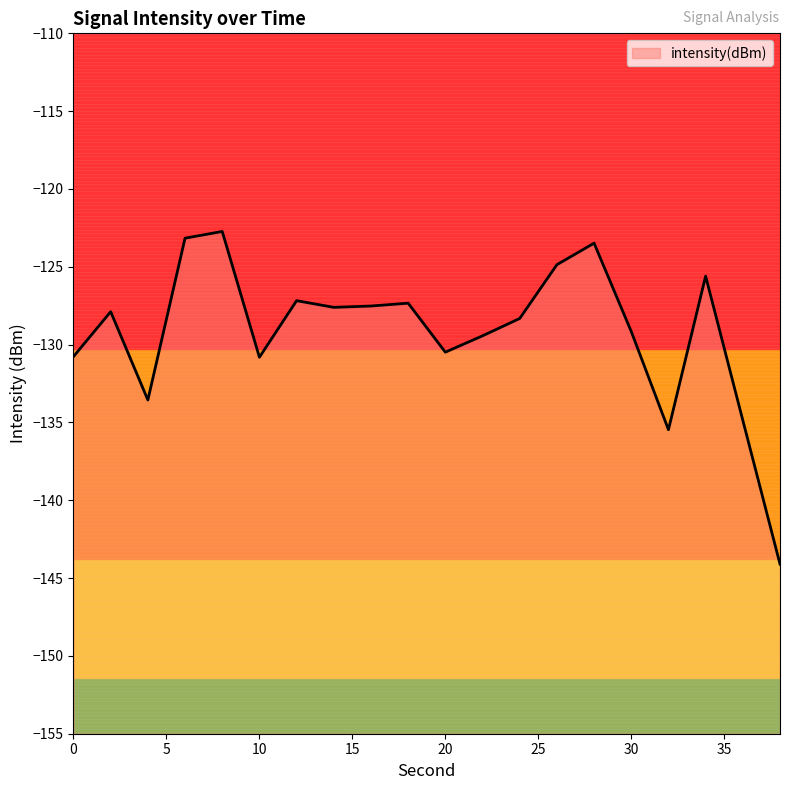

What is the value of the 8th point from the left?

-127.6